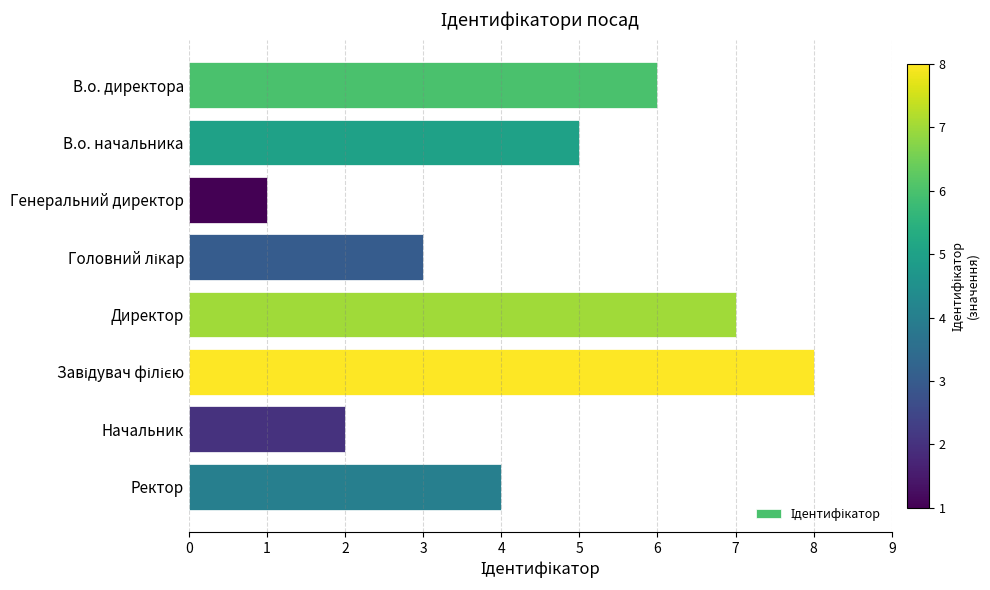

What is the smallest value displayed?

1